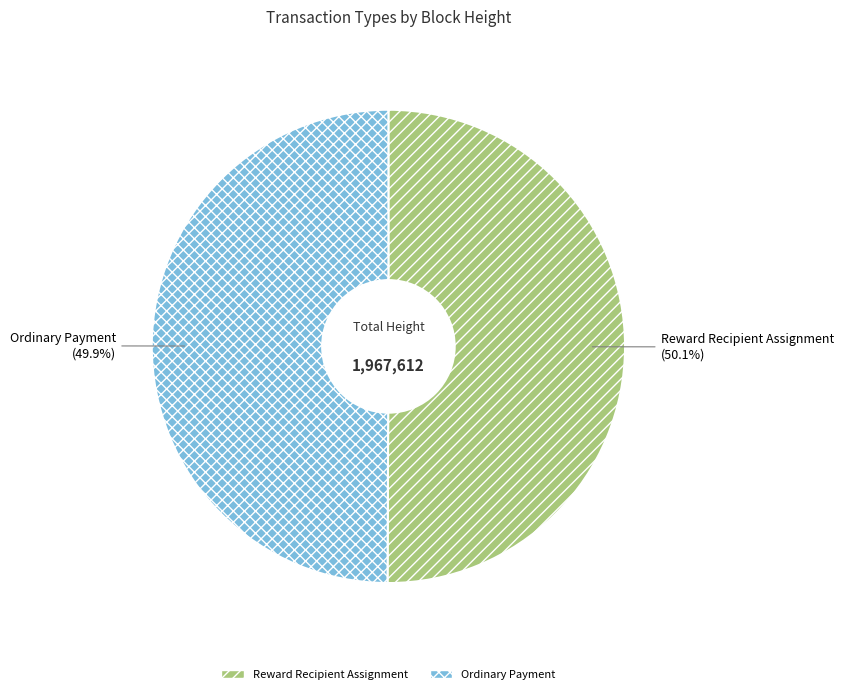

Approximately how many times larger is the value at Ordinary Payment compared to Reward Recipient Assignment?

1.0